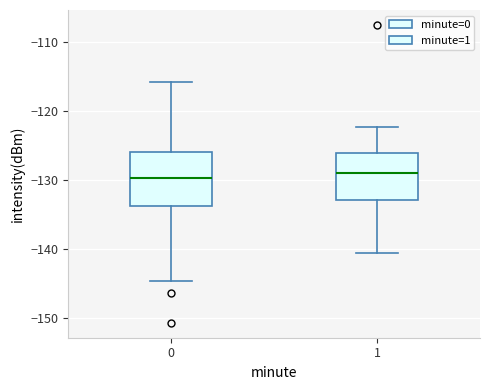

Reading left to right, transcribe this box plot: for each box, give where its median line is, the range the box spans, and where its two whiskers end, as read against the y-axis. The values are not printed on the chart, so give them approximately, as read against the axis.

0: median -130, box -134 to -126, whiskers -145 to -116
1: median -129, box -133 to -126, whiskers -141 to -122